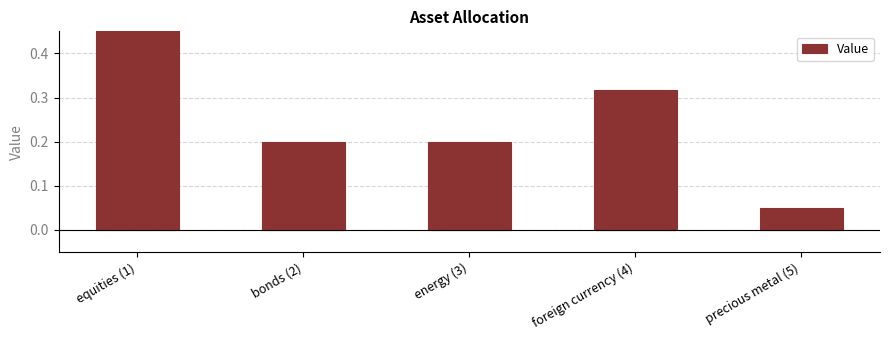

Which has a higher value, precious metal (5) or foreign currency (4)?

foreign currency (4)